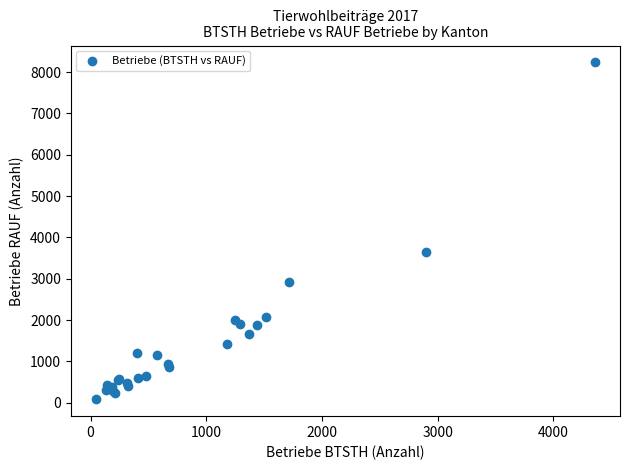

What Y value in the scatter plot is closest to 4159?

3642